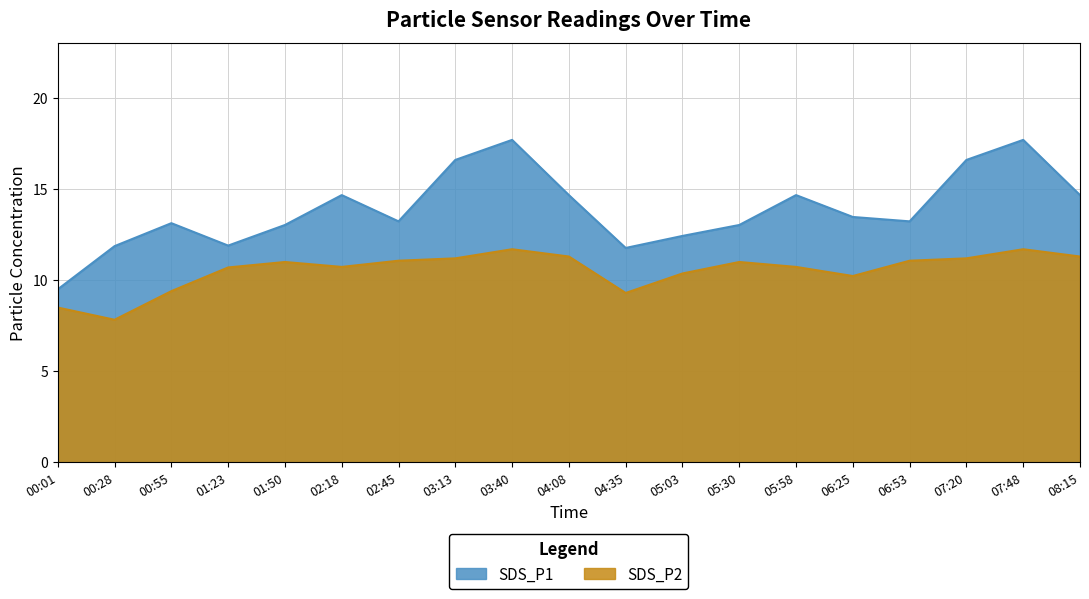

The SDS_P1 series shows 14.7 at 05:58. True or false?

True